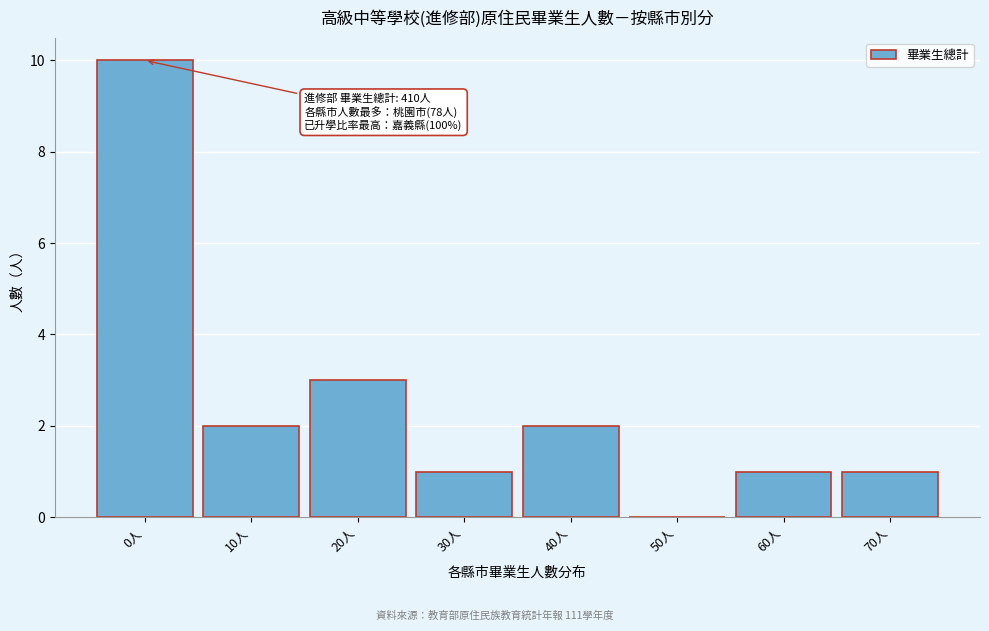

Reading right to left, extract all data points from this chart.

70人=1	60人=1	50人=0	40人=2	30人=1	20人=3	10人=2	0人=10